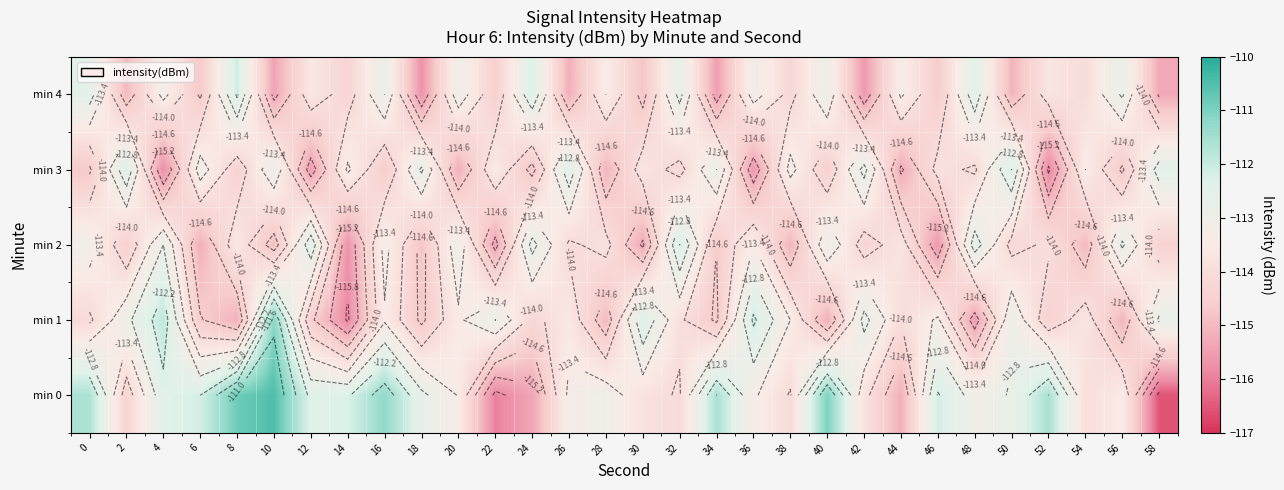

What is the average value of the min 3 series?

-114.0